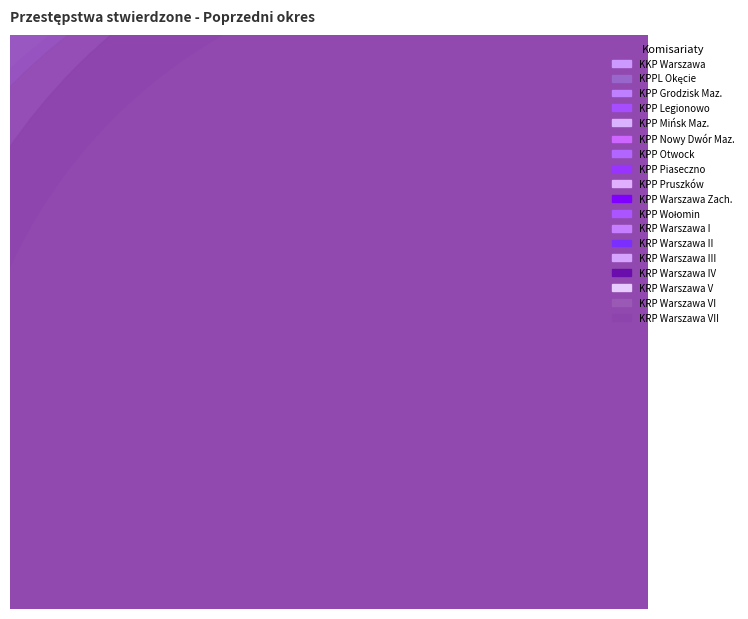

Is the sum of KPP Piaseczno and KPP Otwock greater than half?

No